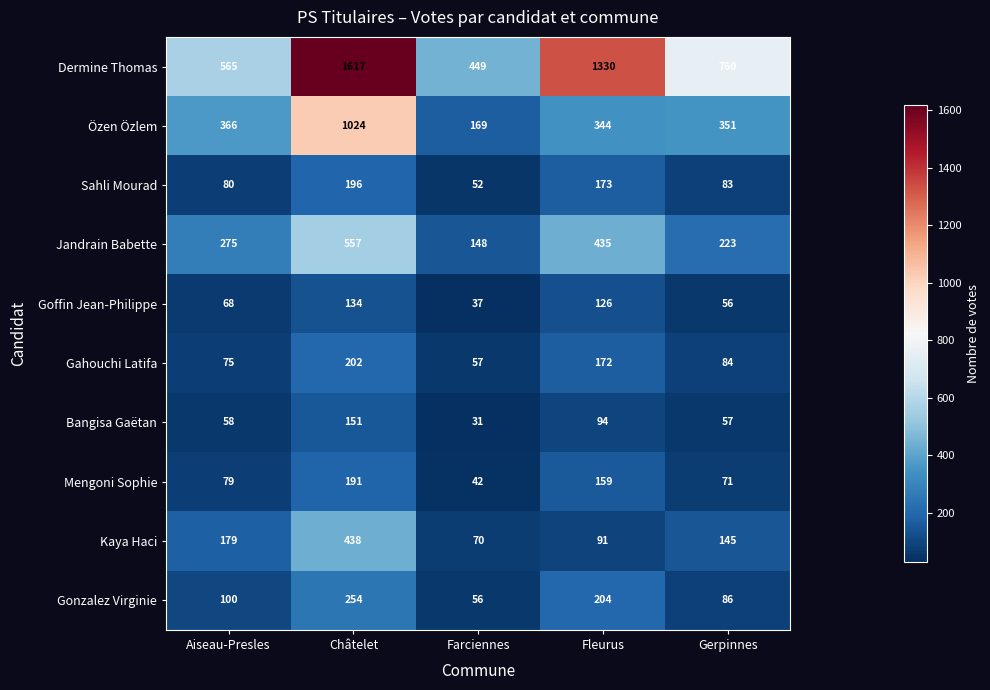

At which label is Jandrain Babette closest to 352?

Aiseau-Presles